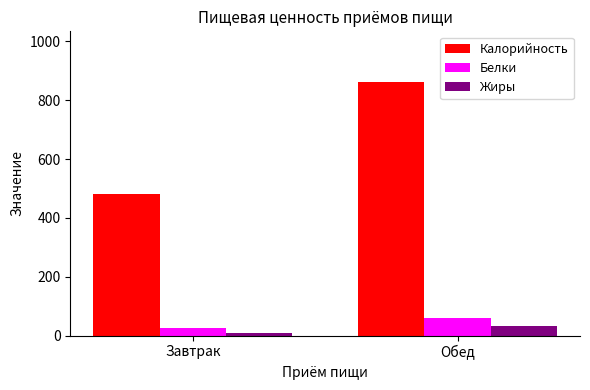

What are all the series names shown in the legend?

Калорийность, Белки, Жиры